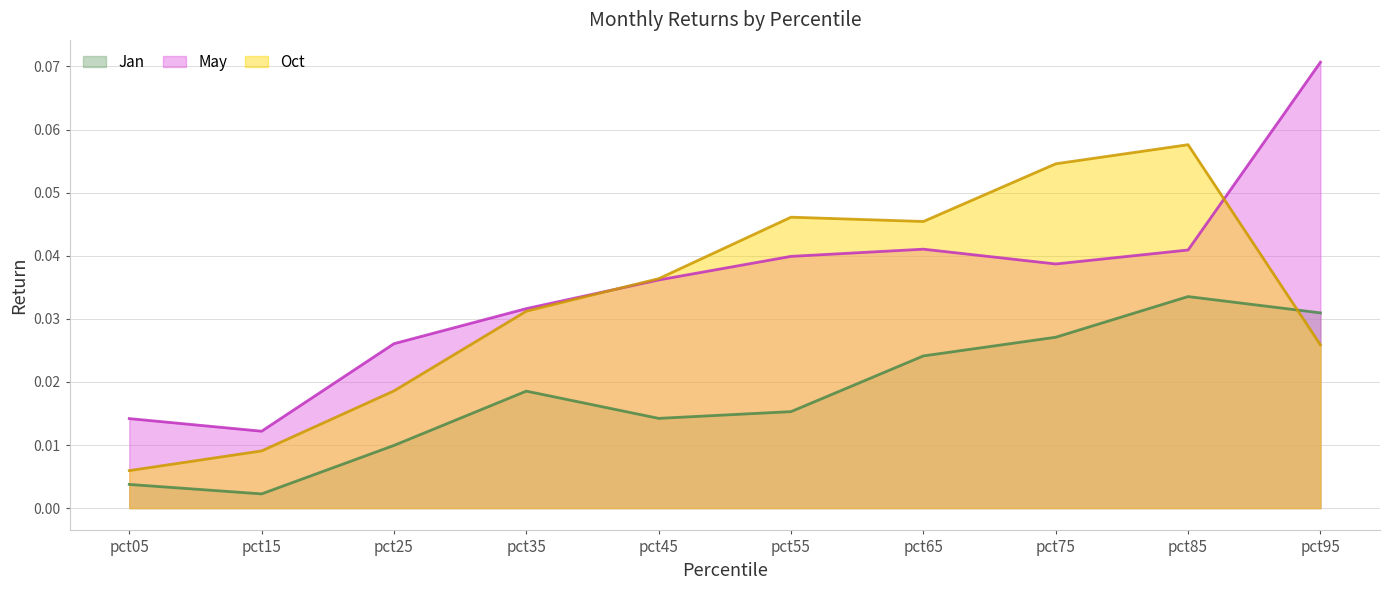

What is the sum of all Oct values?

0.3